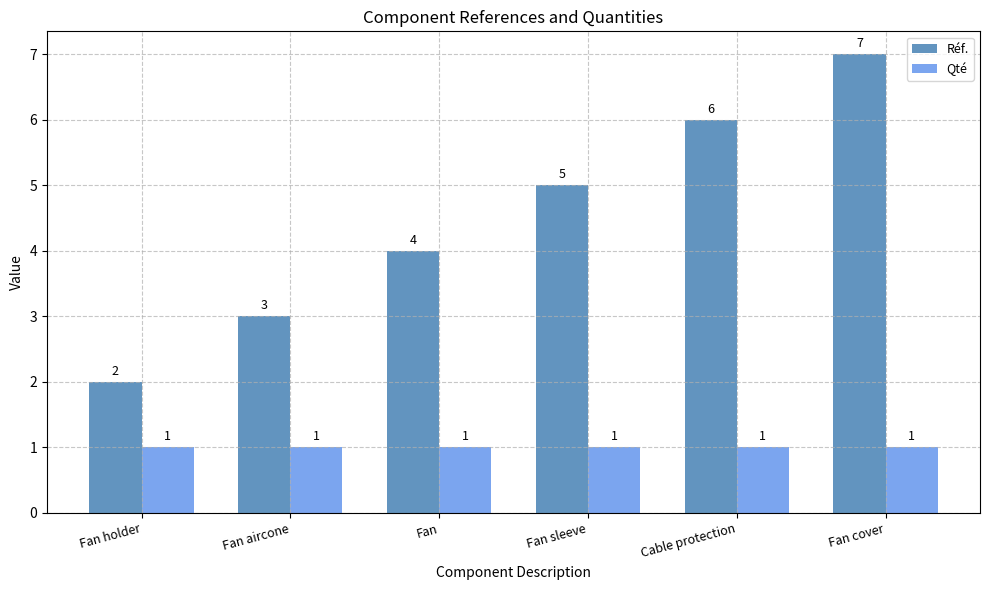

How many bars are there in each group?

2